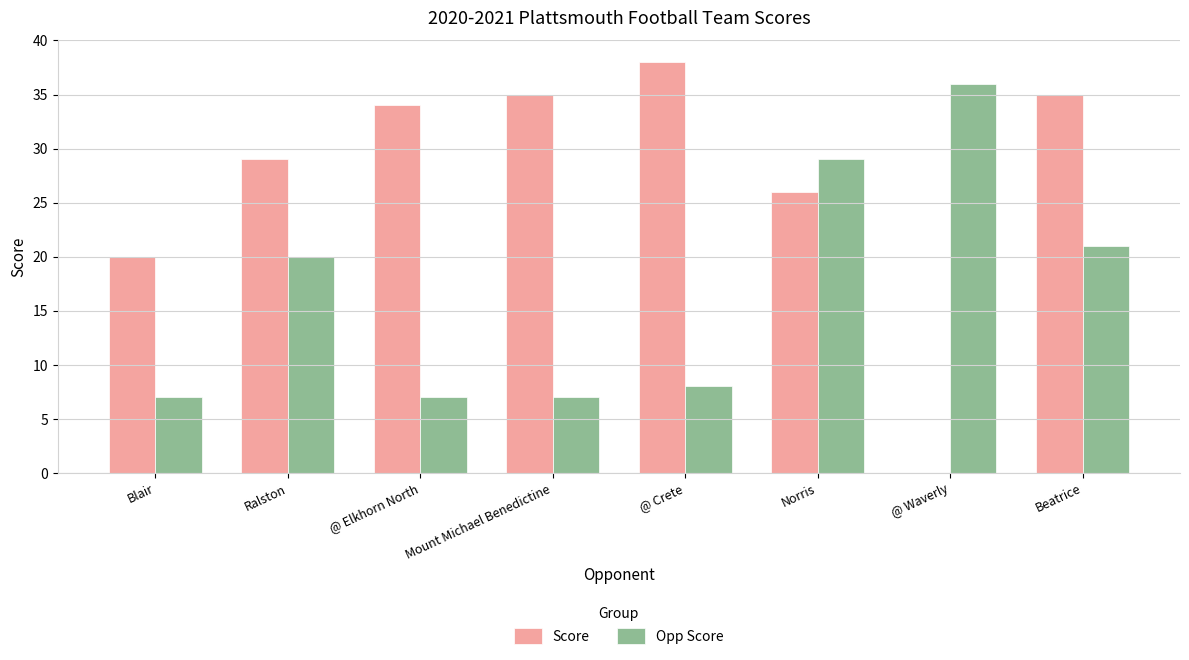

Between Blair and Beatrice, which series saw the biggest shift?

Score